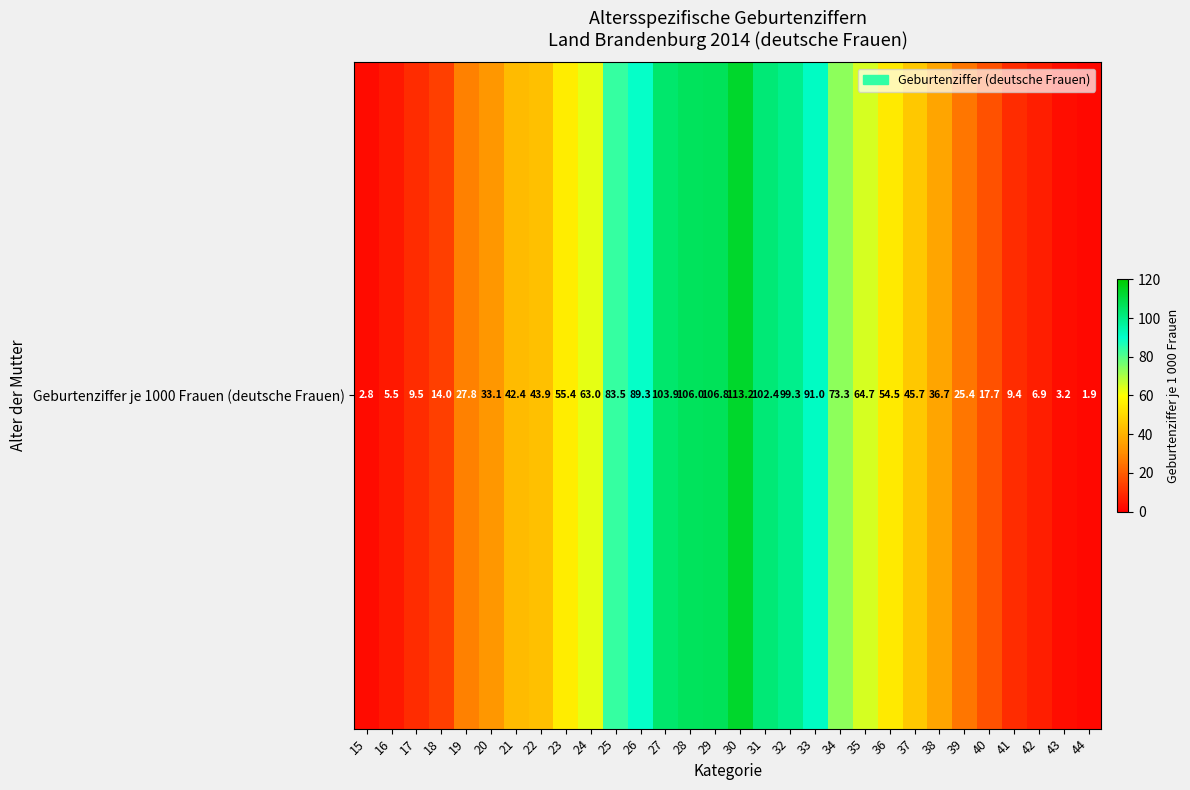

How many data points are less than 45?

15